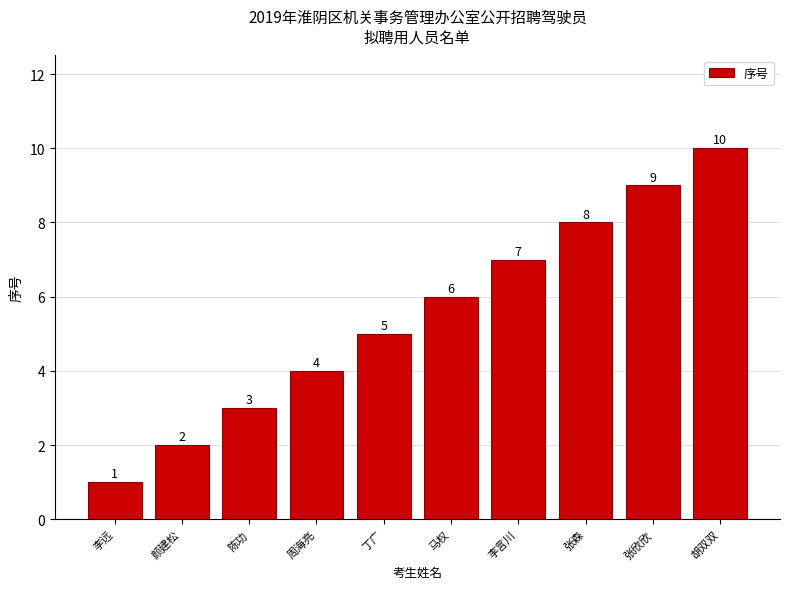

Rank the categories by value from highest to lowest.

胡双双, 张欣欣, 张森, 李言川, 马权, 丁广, 周海亮, 陈功, 颜建松, 李远